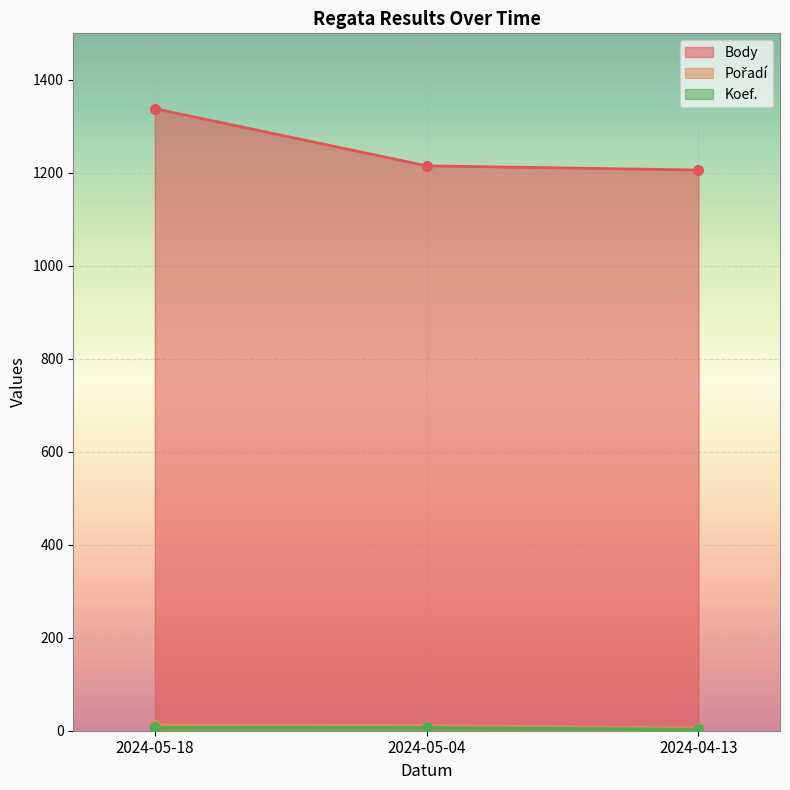

What are all the series names shown in the legend?

Body, Pořadí, Koef.